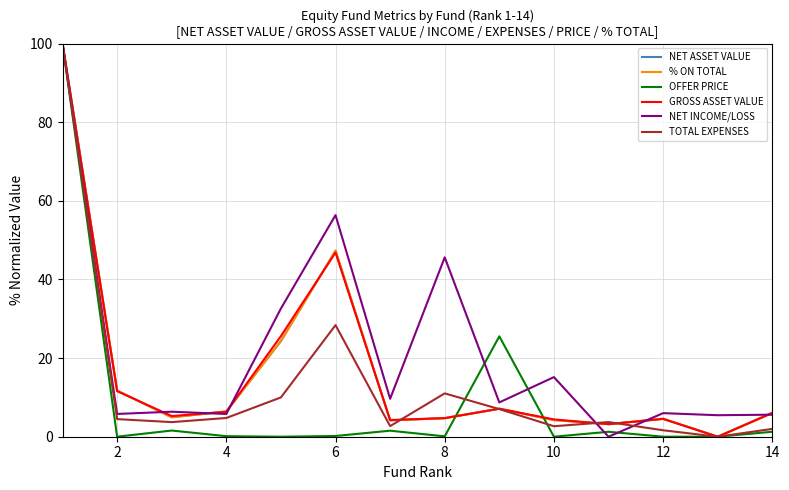

Does the chart have visible grid lines?

Yes